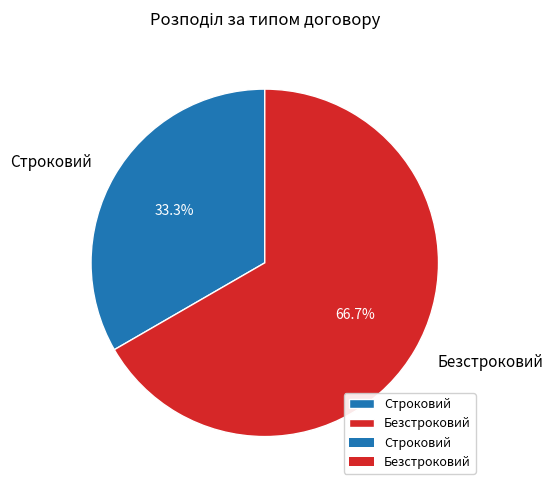

Is the sum of Строковий and Безстроковий greater than half?

Yes